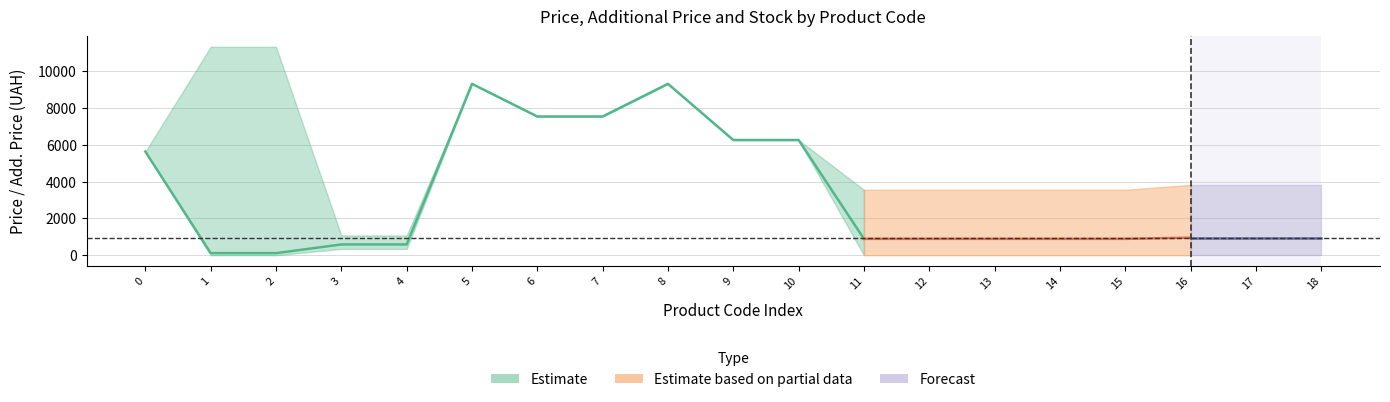

The value of Доп. ціна at 283261055 is 2035.5. True or false?

False